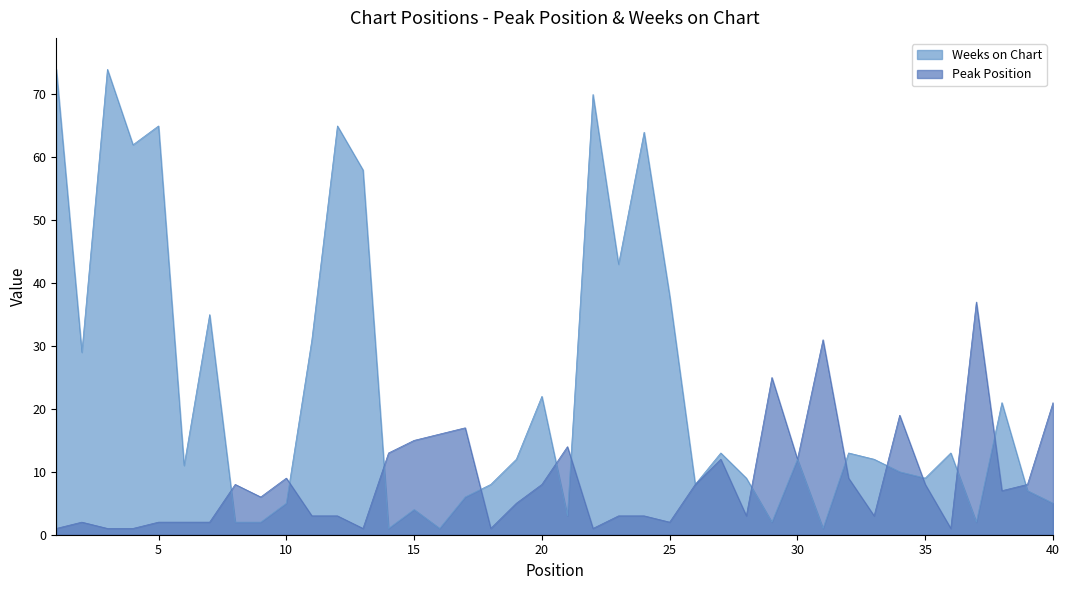

After their last crossing, which series has the higher values: Weeks on Chart or Peak Position?

Peak Position